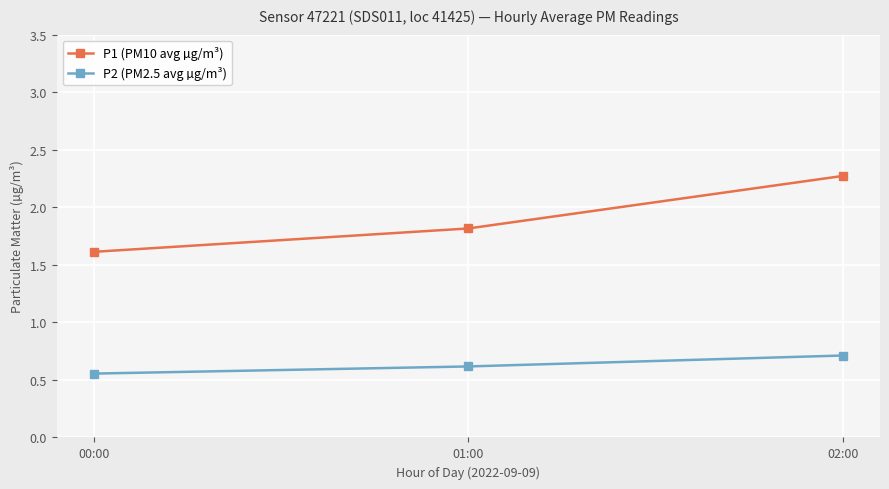

The value of P1 (PM10 avg µg/m³) at 02:00 is 2.3. True or false?

True